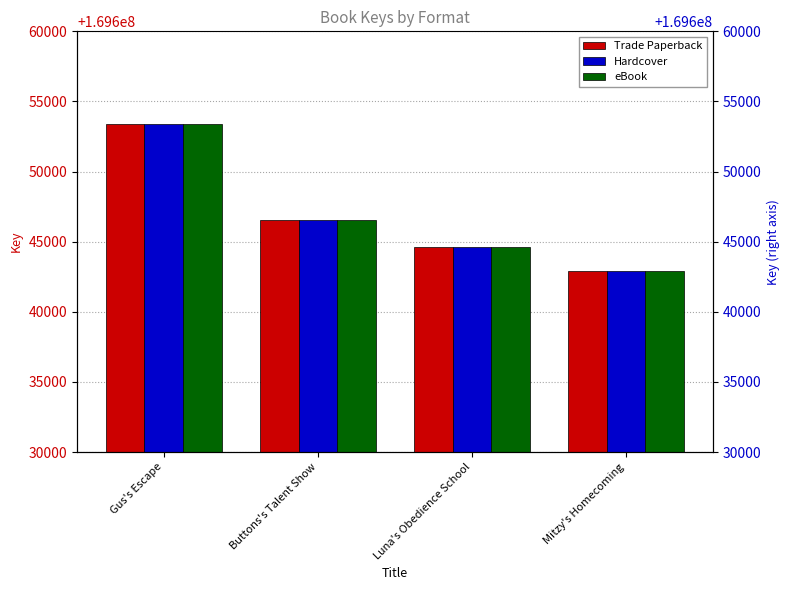

Rank the series by their maximum value, from highest to lowest.

Trade Paperback, Hardcover, eBook